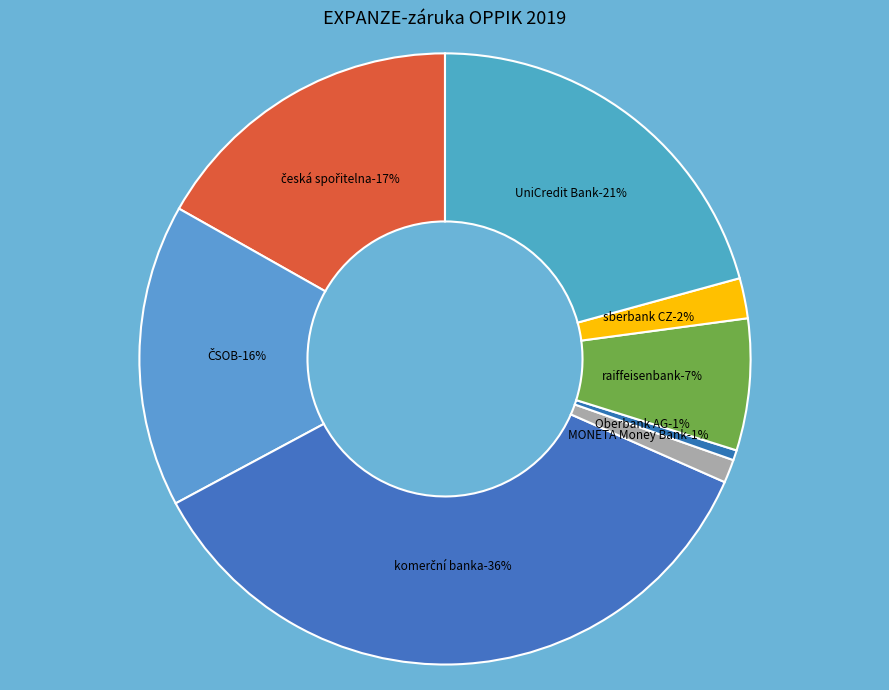

To the nearest percent, what portion does Československá obchodní banka, a.s. represent?

16%